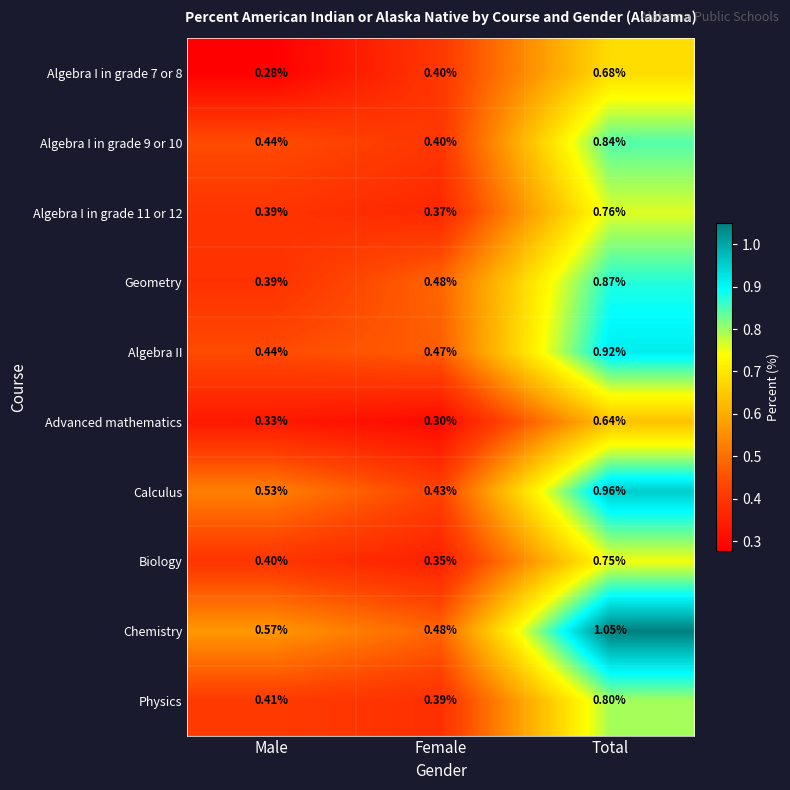

Is the value of Calculus at Female greater than the value of Geometry at Male?

Yes